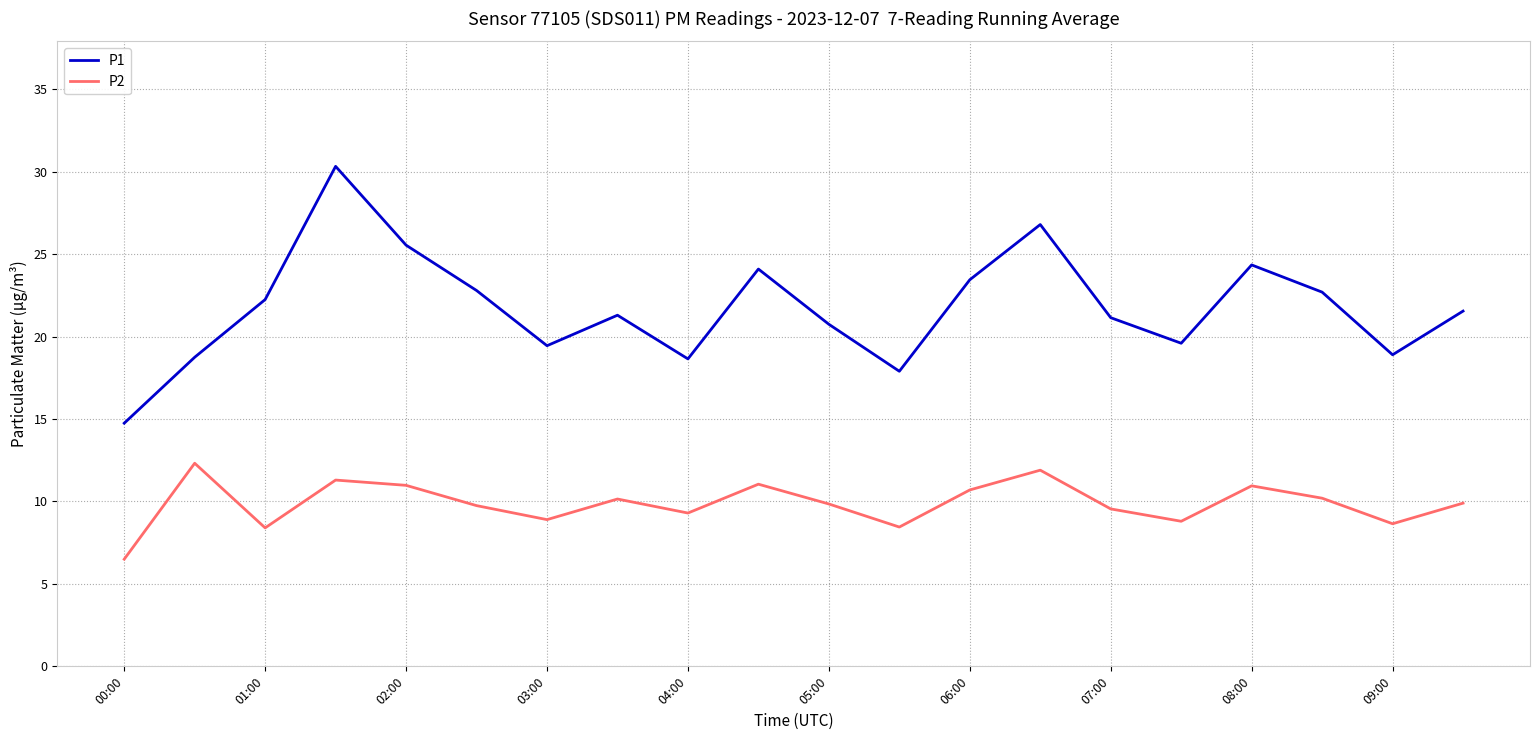

What is the maximum value for P2?

12.3